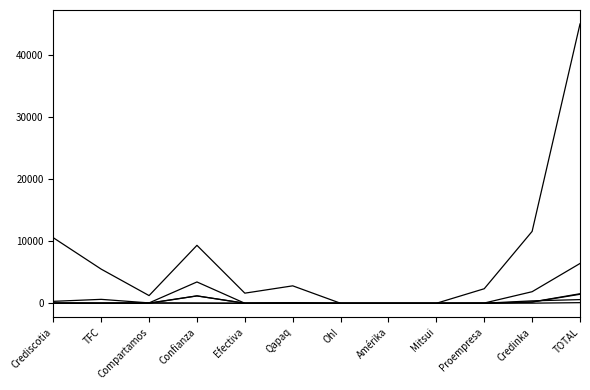

How many lines are shown in the chart?

6